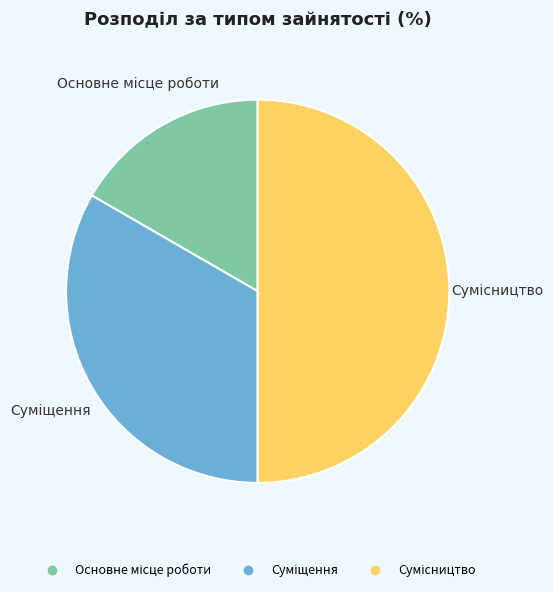

Which slice is the largest?

Сумісництво